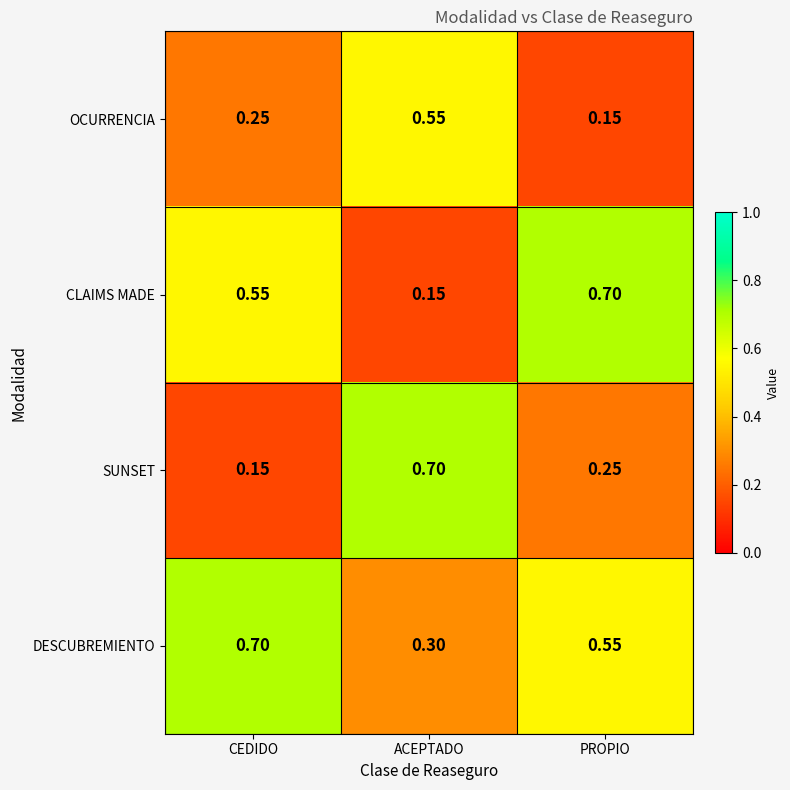

Which series has the largest total across all categories?

DESCUBREMIENTO